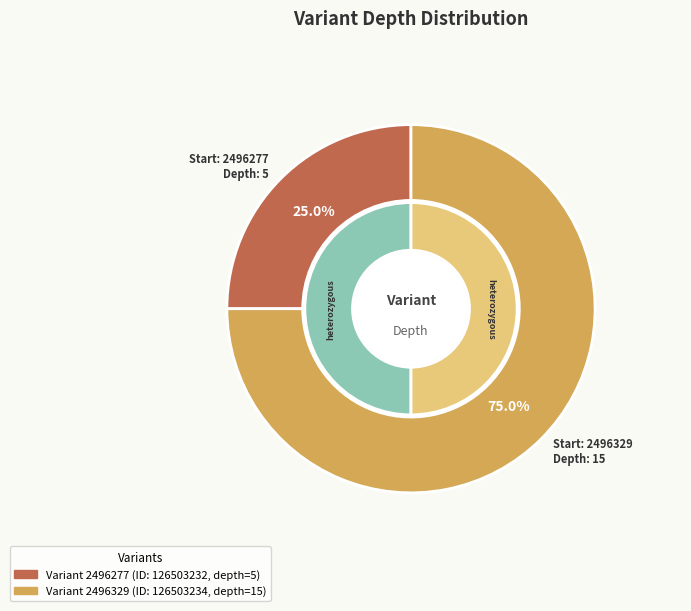

Rank the categories by value from lowest to highest.

2496277, 2496329